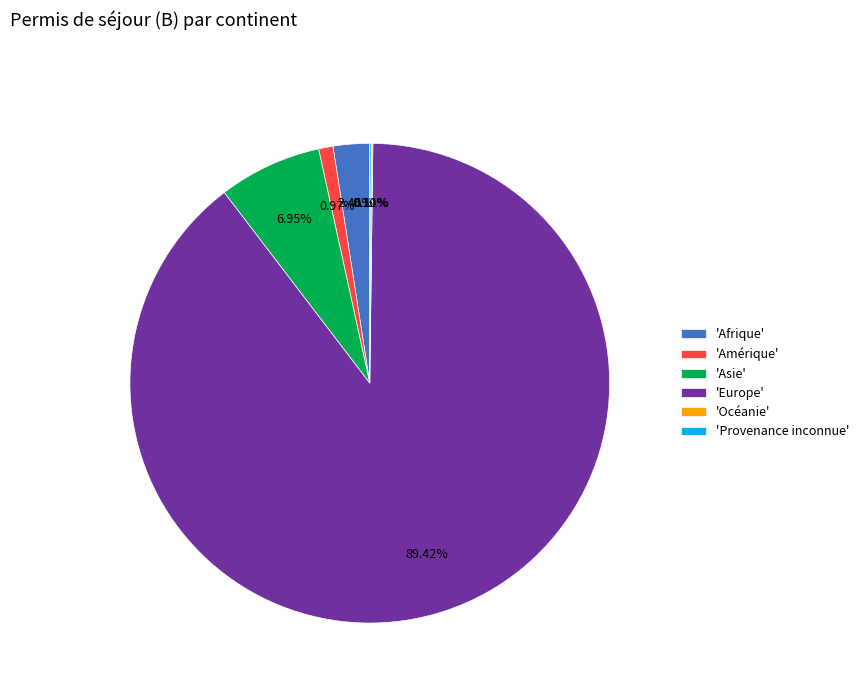

Which has a higher value, 'Europe' or 'Afrique'?

'Europe'